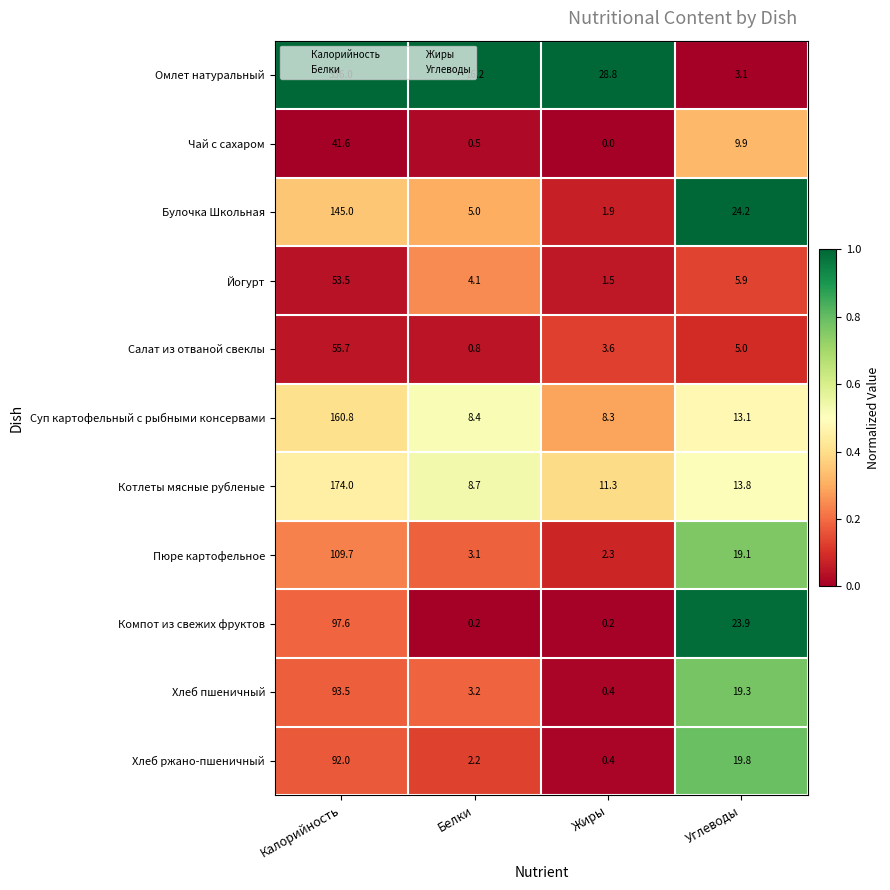

At Калорийность, list the series in order from smallest to largest.

Чай с сахаром, Йогурт, Салат из отваной свеклы, Хлеб ржано-пшеничный, Хлеб пшеничный, Компот из свежих фруктов, Пюре картофельное, Булочка Школьная, Суп картофельный с рыбными консервами, Котлеты мясные рубленые, Омлет натуральный